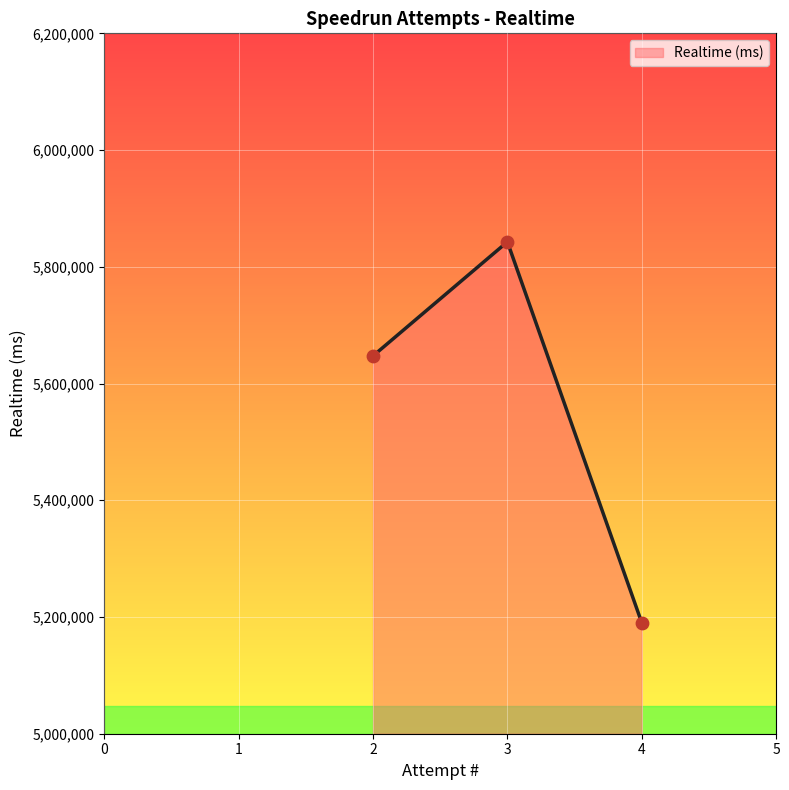

Between 4 and 2, which is larger?

2